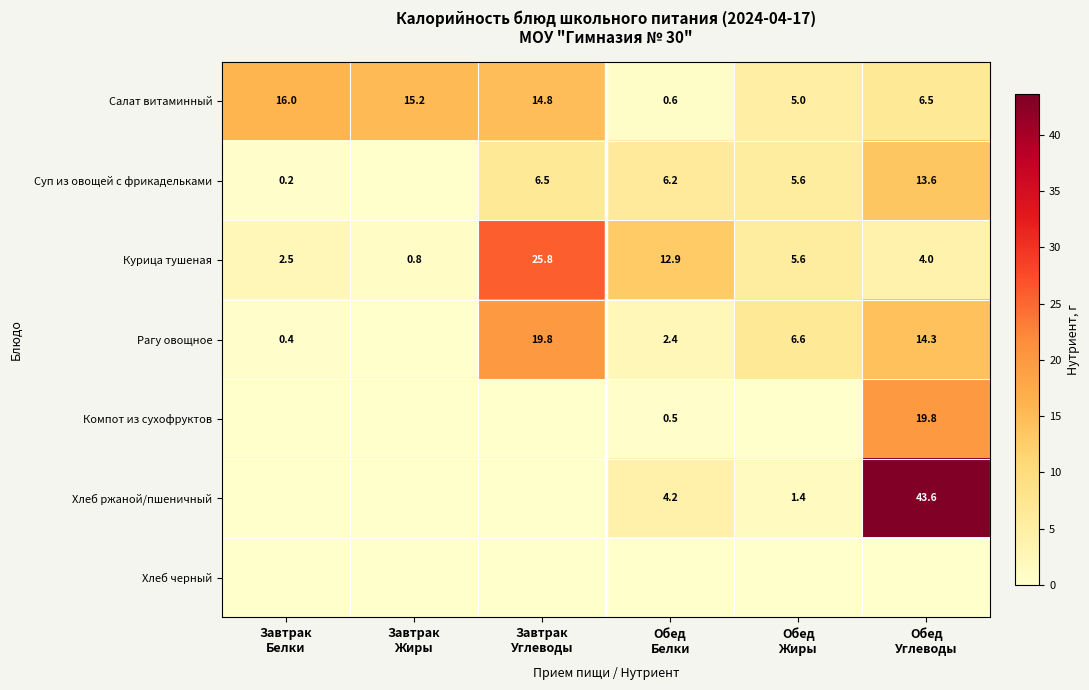

At which category does the chart reach its minimum across all series?

Завтрак
Жиры